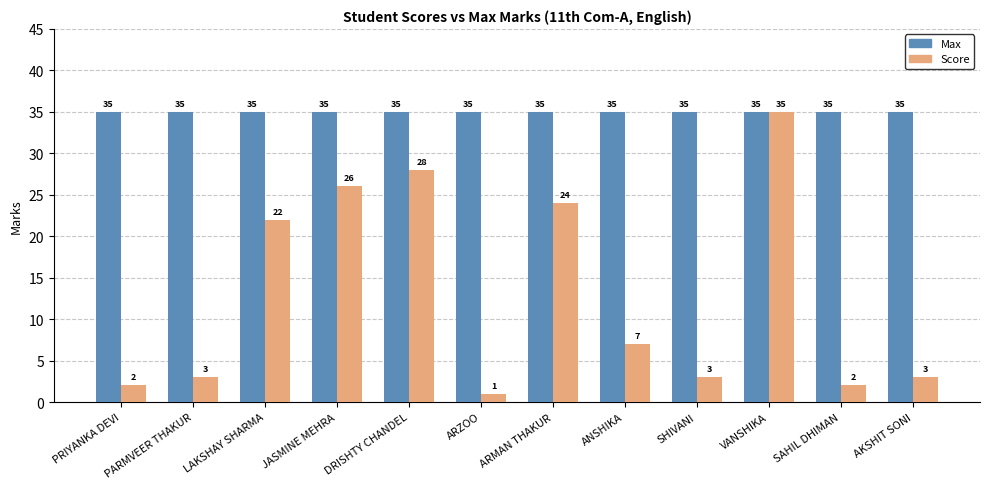

Rank the series by their average value, from highest to lowest.

Max, Score